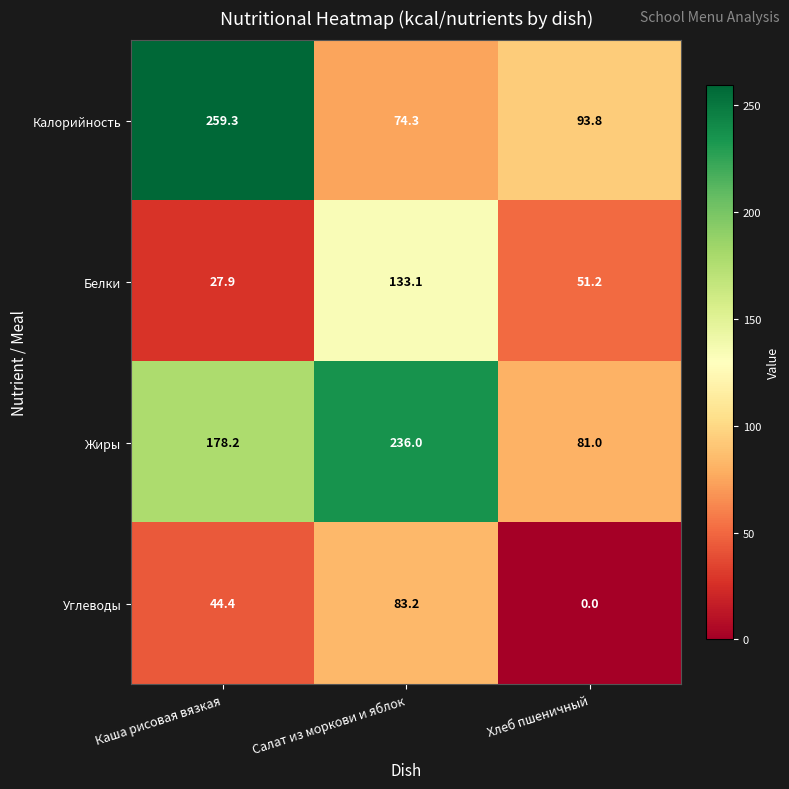

Rank the series by their average value, from lowest to highest.

Углеводы, Белки, Калорийность, Жиры